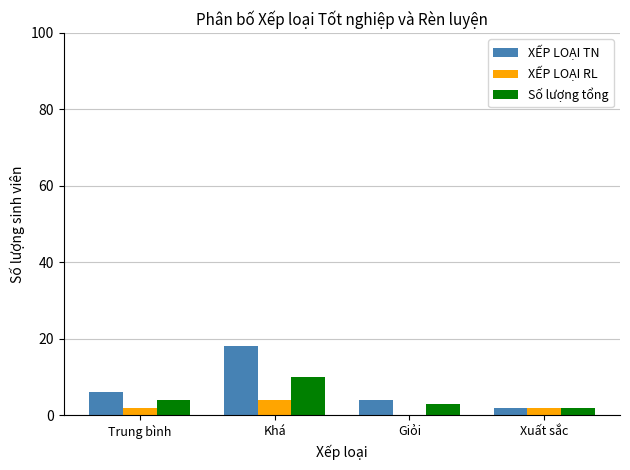

Count the XẾP LOẠI TN values in the range 4 to 18.

3